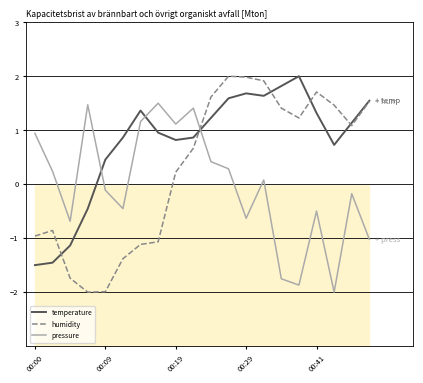

True or false: humidity has a value of -1.4 at 00:09.

False